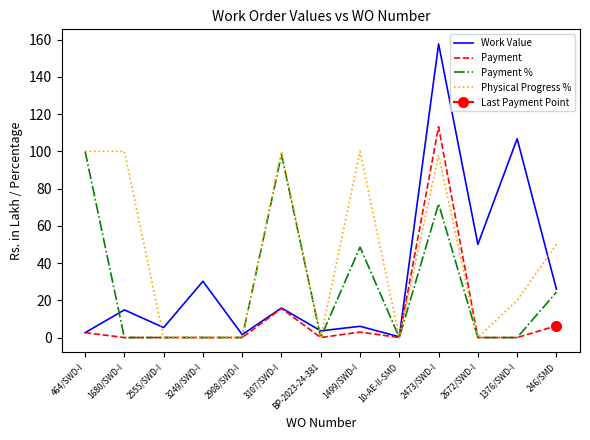

What is the sum of all Payment values?

140.7